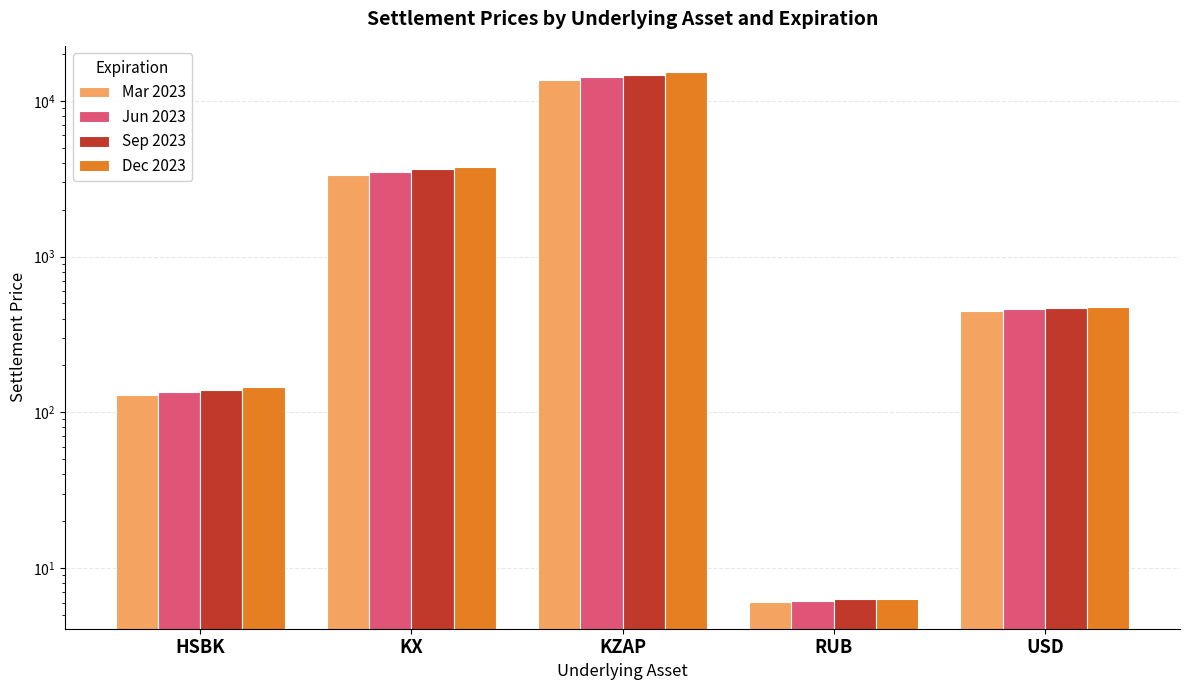

What is the difference between the maximum and minimum values in the Sep 2023 series?

14716.3